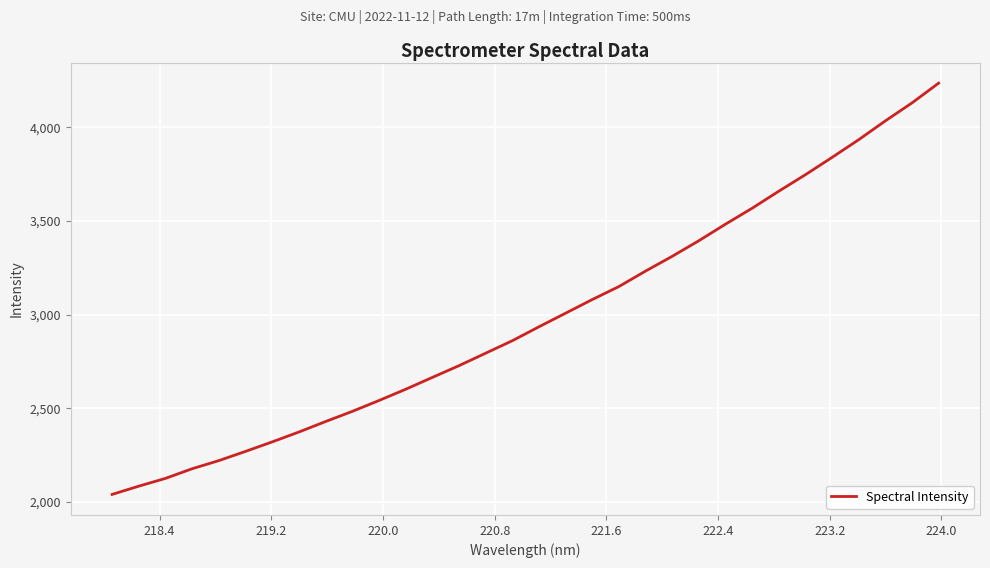

What is the greatest value displayed?

4235.4